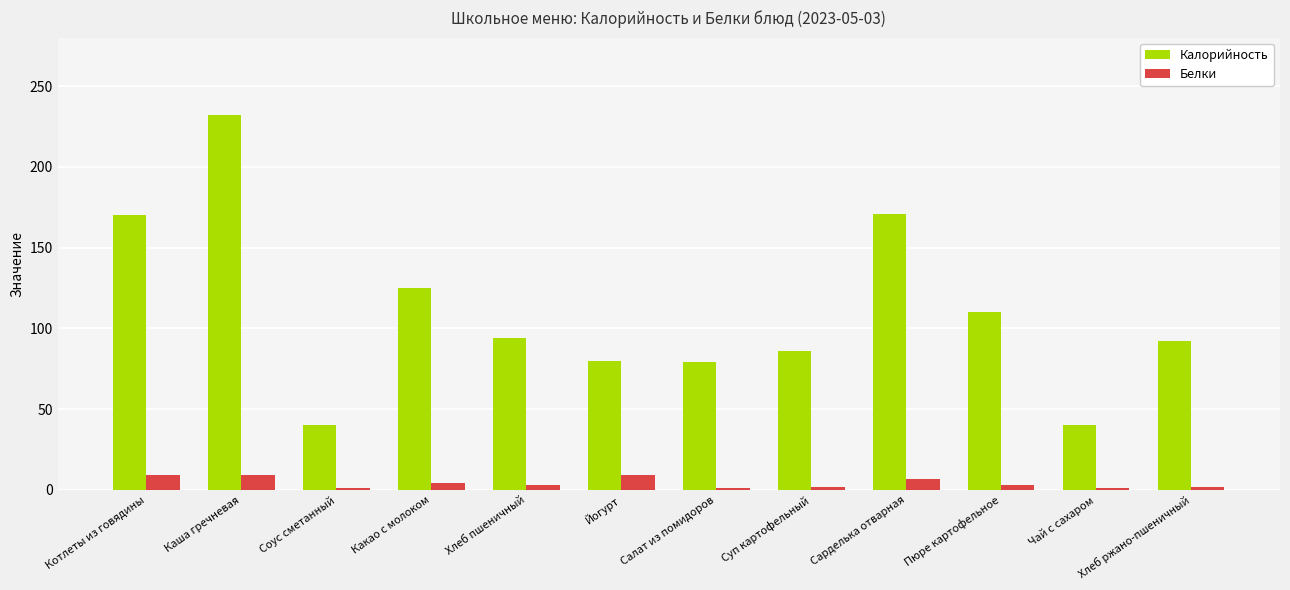

What is the minimum value for Белки?

1